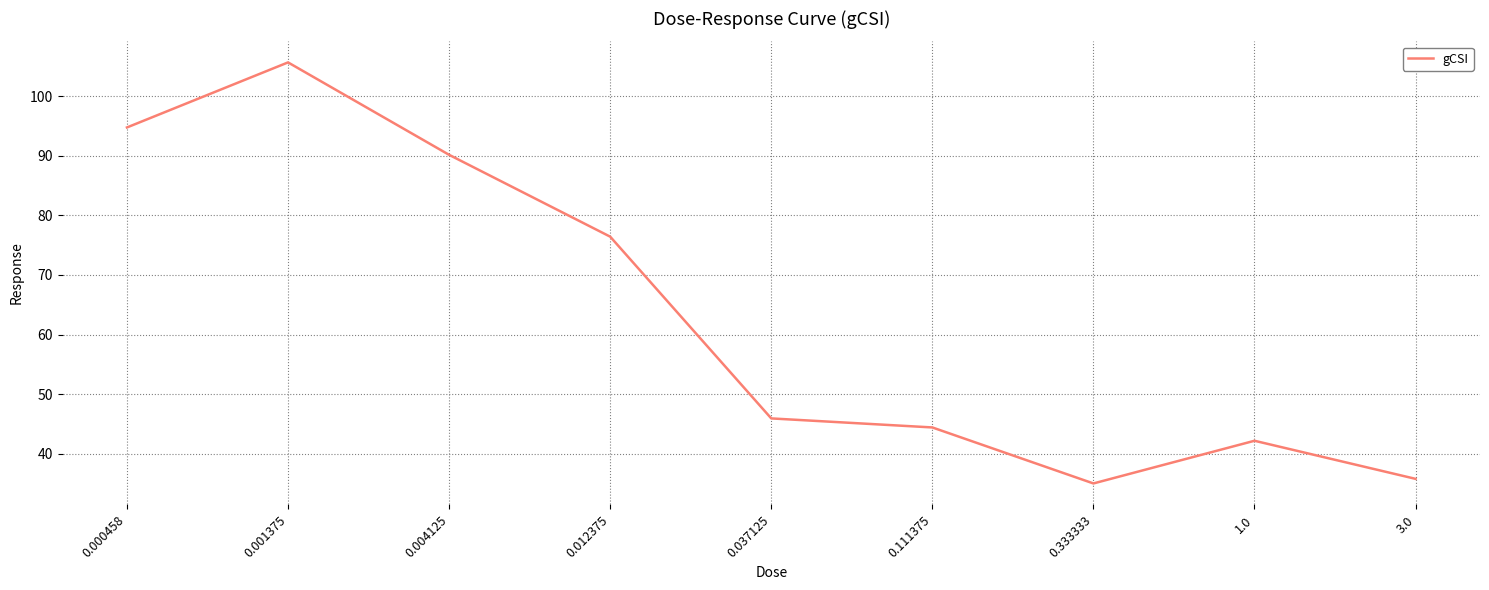

At which label does the data first exceed 45?

0.000458